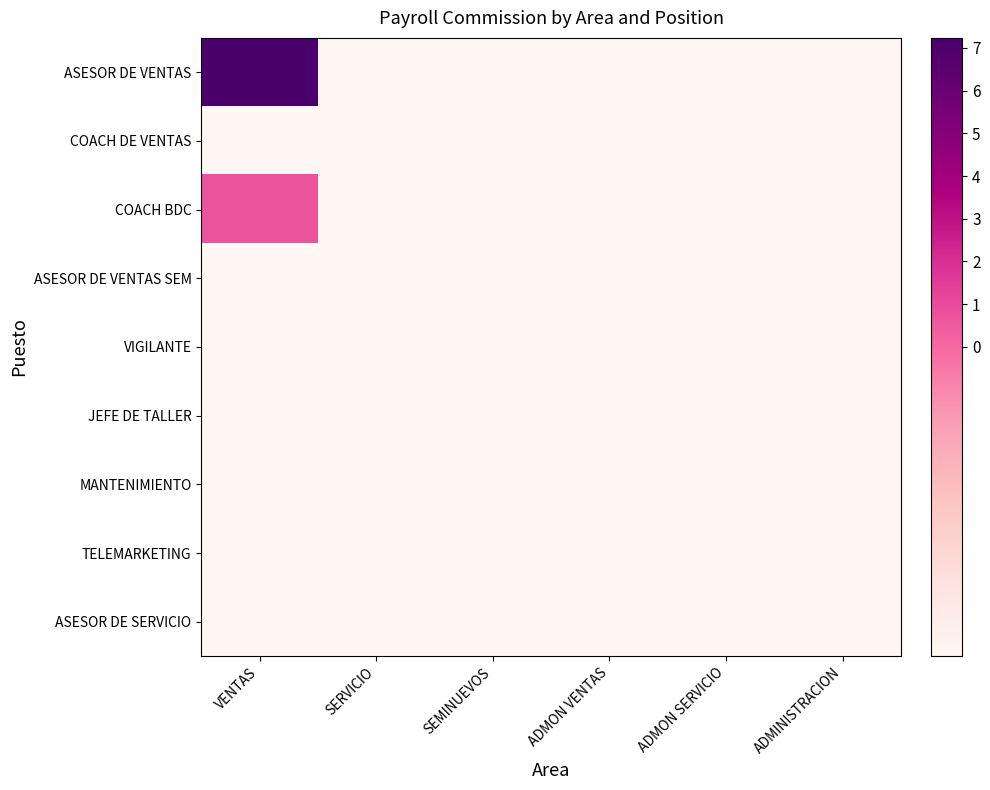

Which has a higher value, VENTAS or ADMON VENTAS?

VENTAS